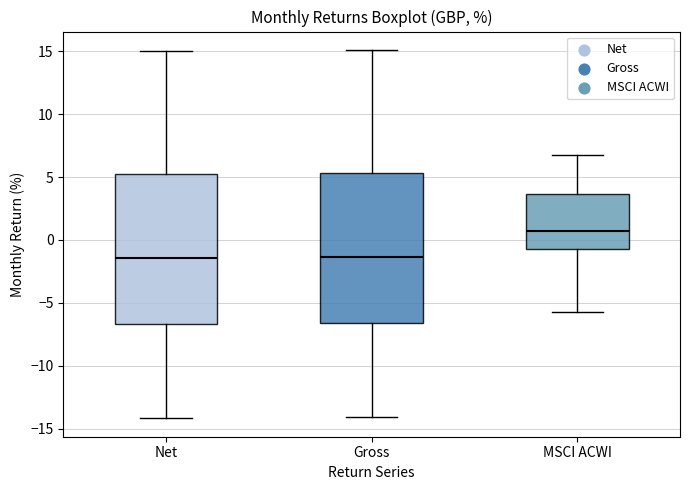

Where is the lower edge of the box for Gross on the y-axis? The values are not printed on the chart, so give them approximately, as read against the axis.

-6.5